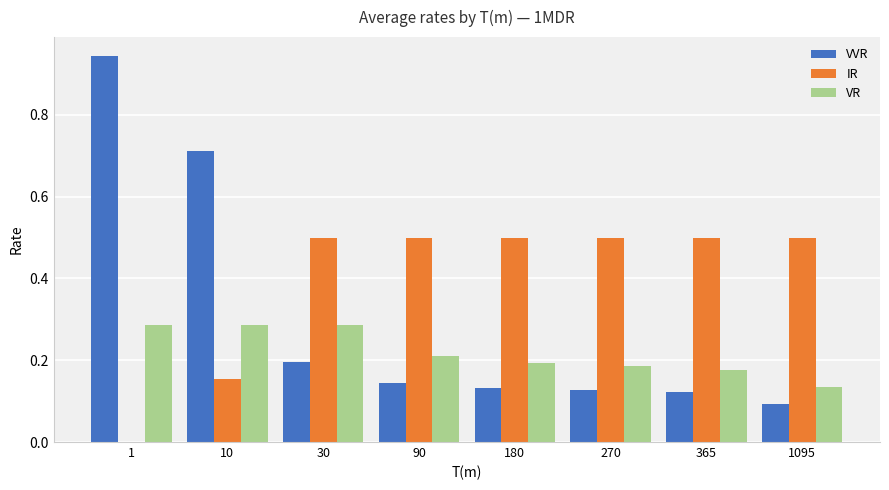

What is the sum of the VVR values at 10 and 1095?

0.8